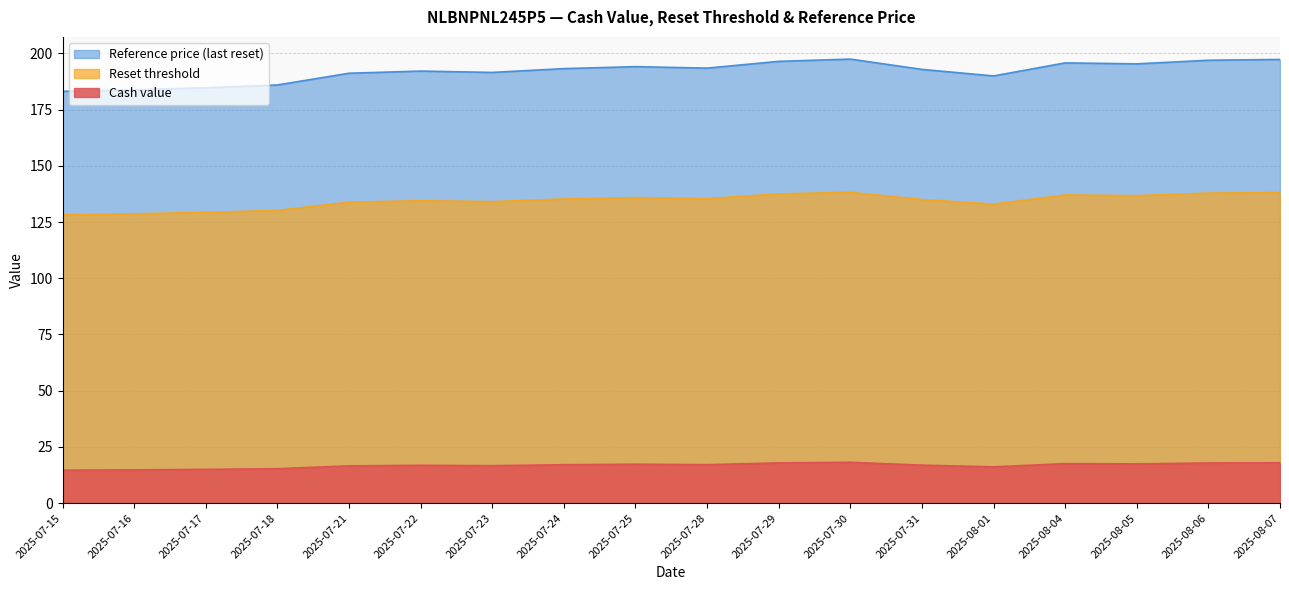

Count the number of data series in this chart.

3